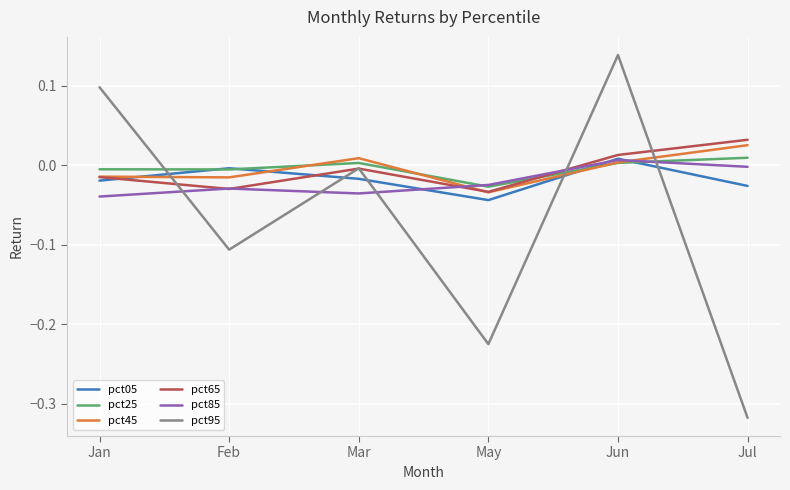

At which category is the sum across all series the highest?

Jun